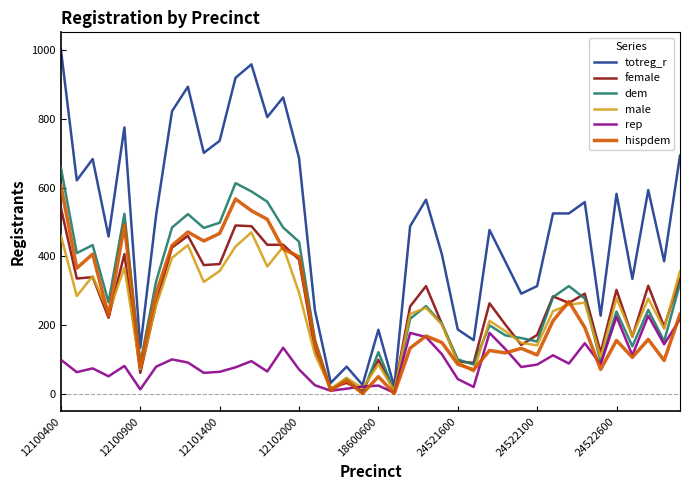

Rank the series by their maximum value, from lowest to highest.

rep, male, female, hispdem, dem, totreg_r